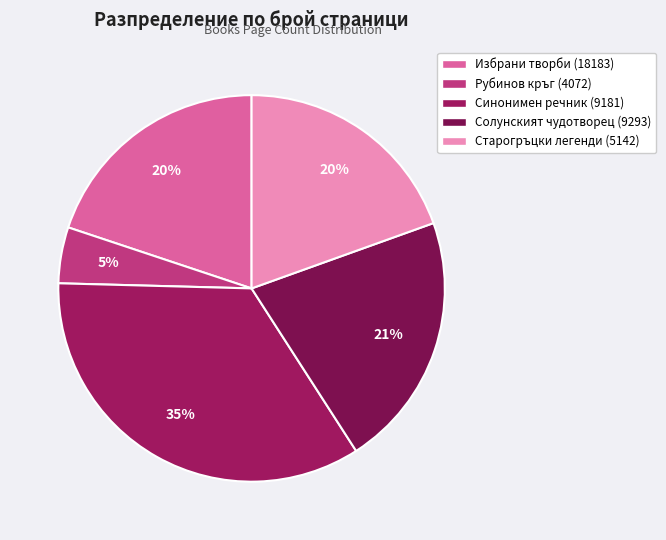

Count the number of slices in the pie.

5